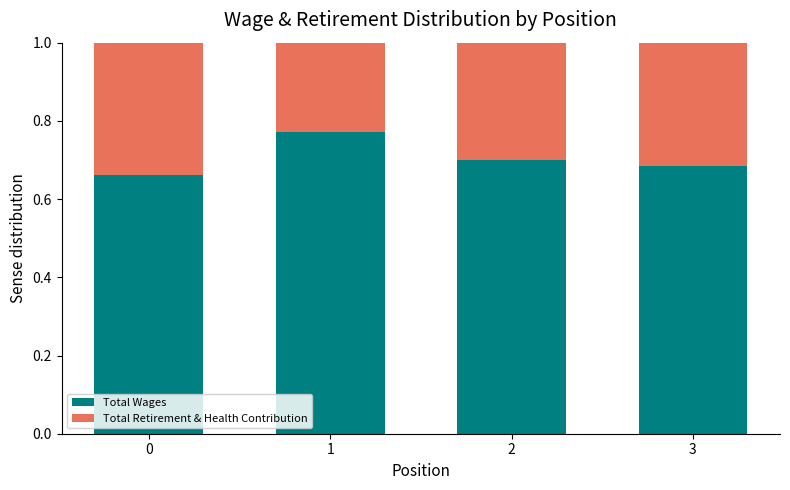

What is the total value across all series at 1?

1.0